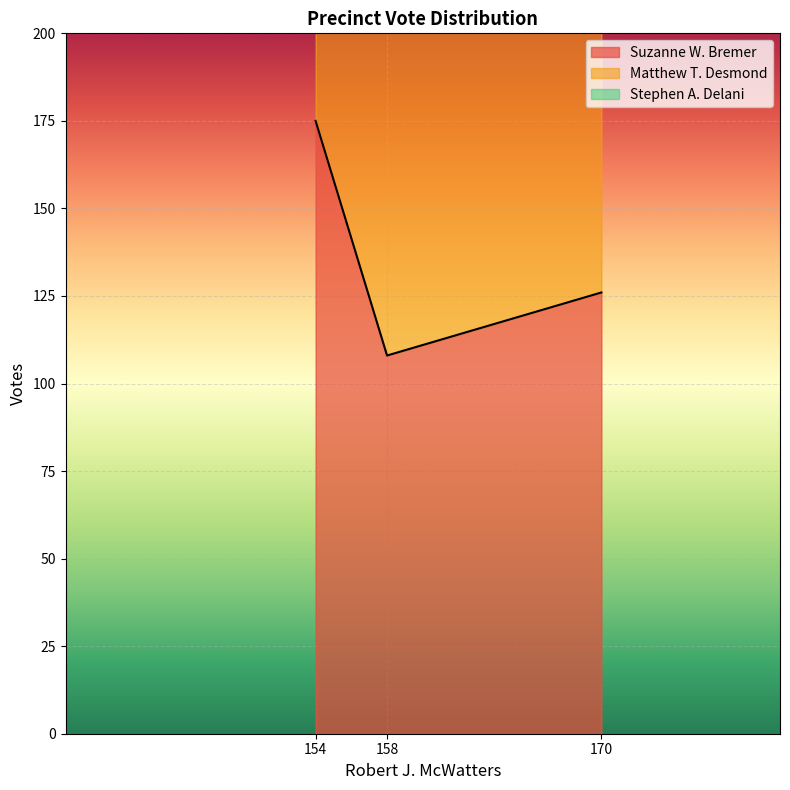

What is the difference between the second highest and minimum values in the Suzanne W. Bremer series?

18